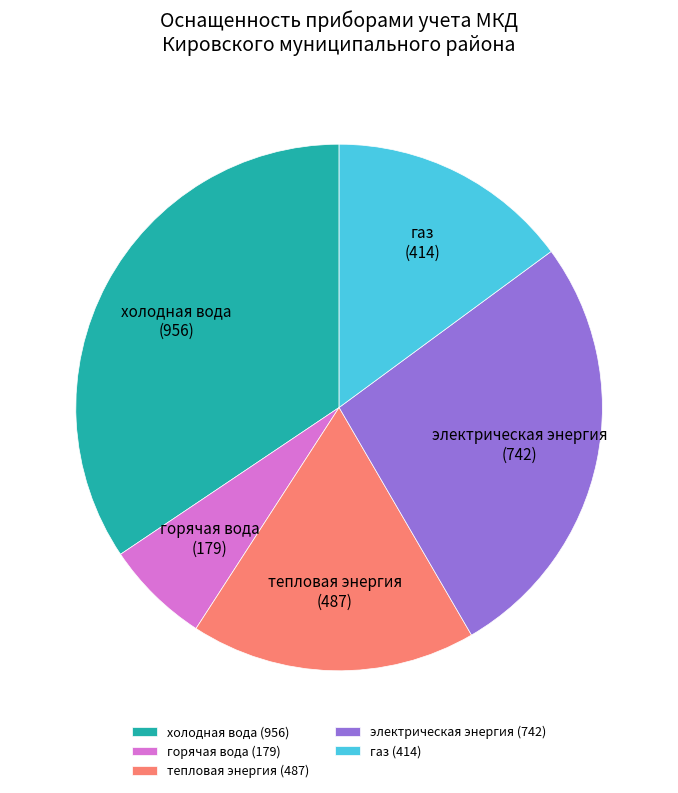

Do газ (414) and горячая вода (179) together represent more than half of the pie?

No